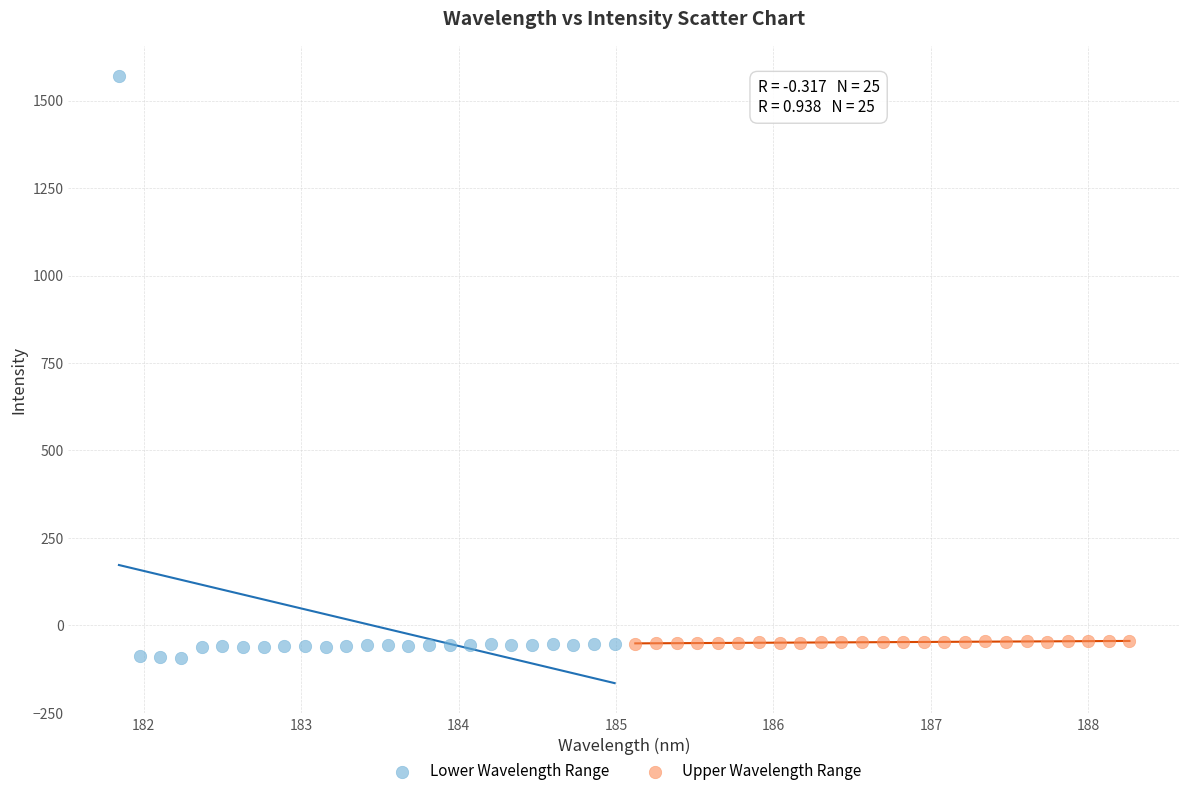

Which series contains the highest Y value?

Lower Wavelength Range